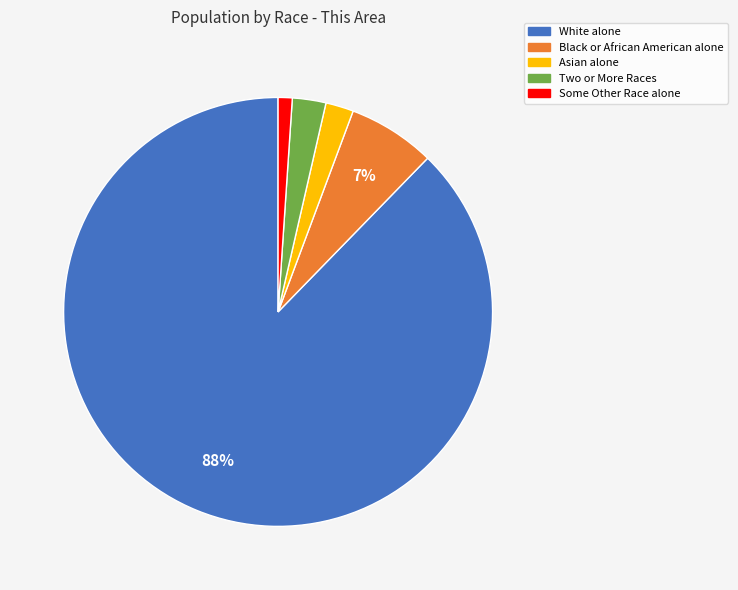

Which slice is the largest?

White alone